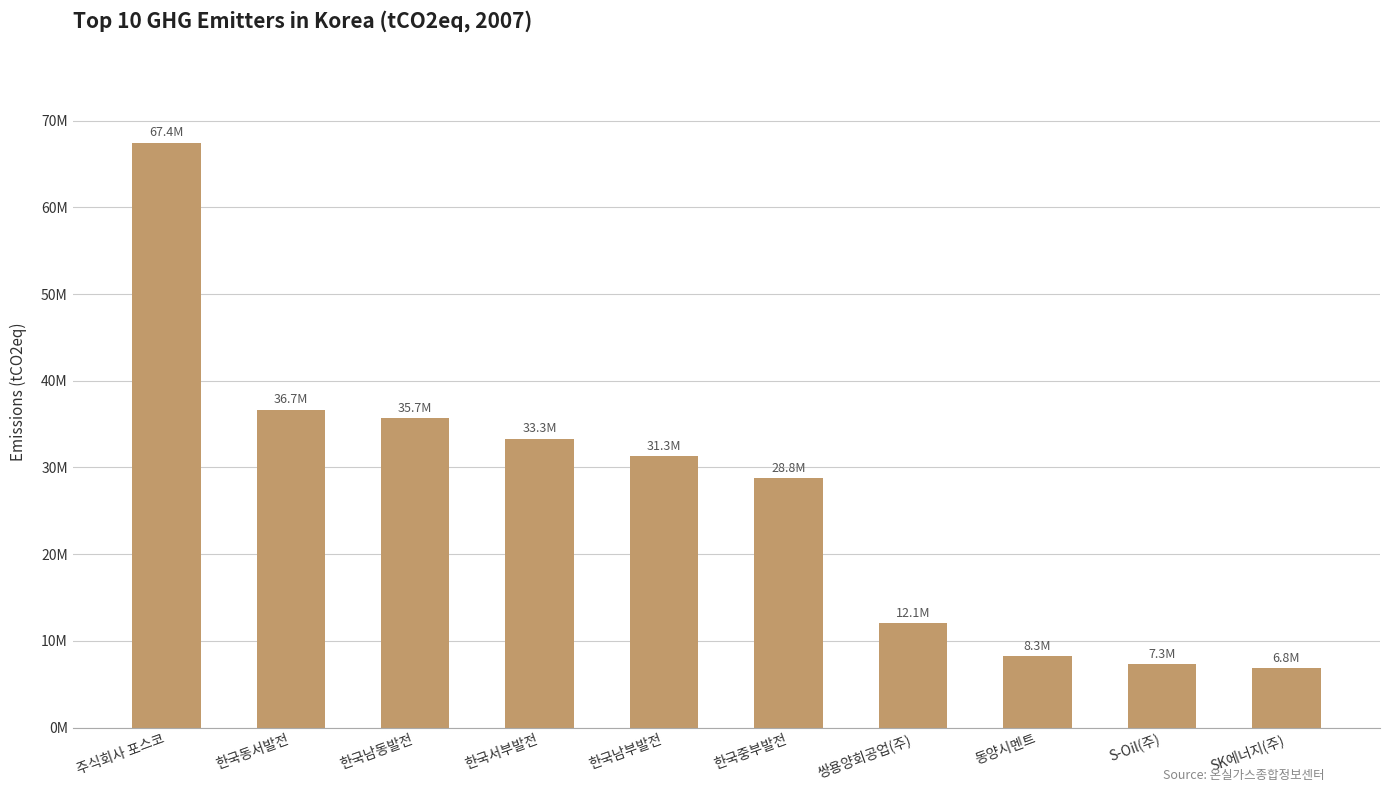

Reading left to right, extract all data points from this chart.

주식회사 포스코=67439638	한국동서발전=36684738	한국남동발전=35690734	한국서부발전=33317196	한국남부발전=31297035	한국중부발전=28780058	쌍용양회공업(주)=12054498	동양시멘트=8252868	S-Oil(주)=7311927	SK에너지(주)=6837582